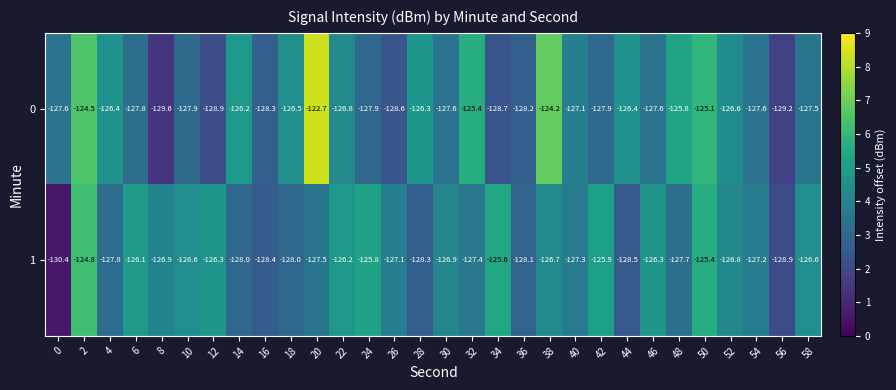

What is the sum of the 0 values at 10 and 14?

-254.1